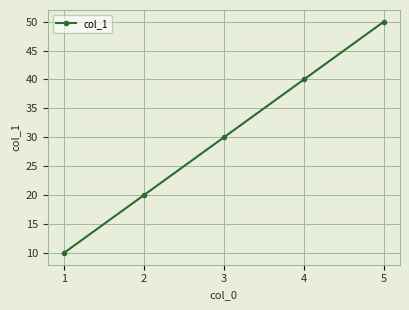

True or false: the data has more than 2 interior local peaks.

False